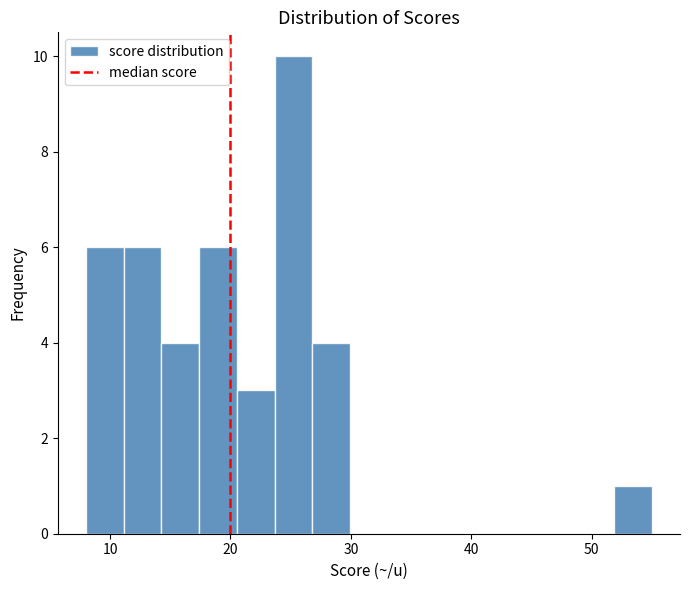

Read against the x-axis, roughly where is the centre of the tallest bar?

25